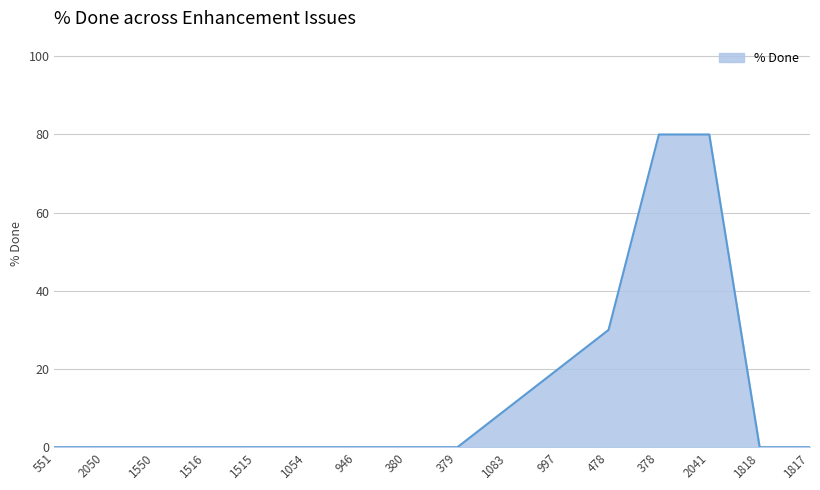

Where is the data nearest to the value 40?

478